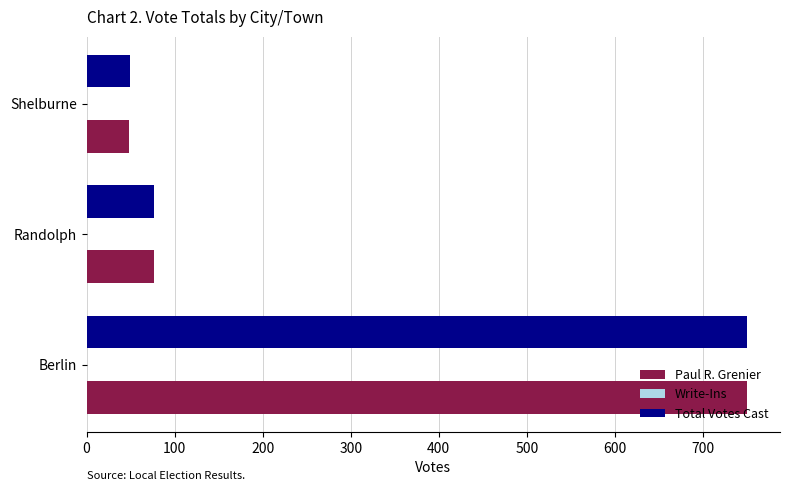

At which category is the sum across all series the highest?

Berlin